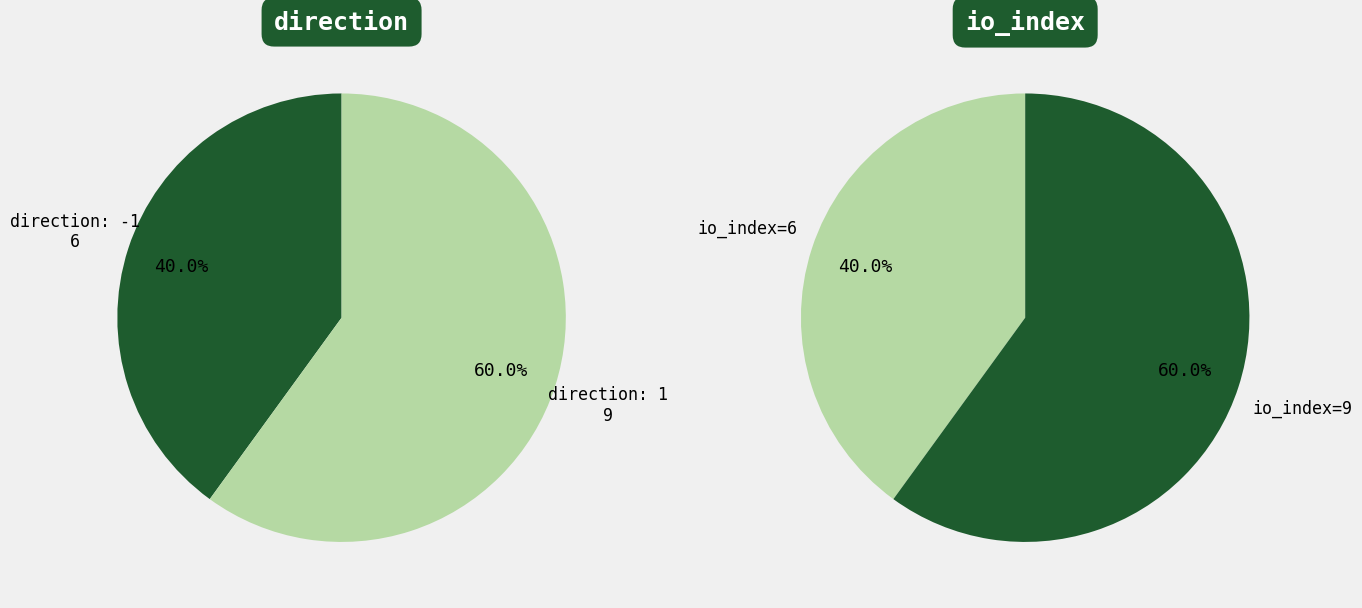

The values_direction slice represents 40% of the pie. True or false?

True